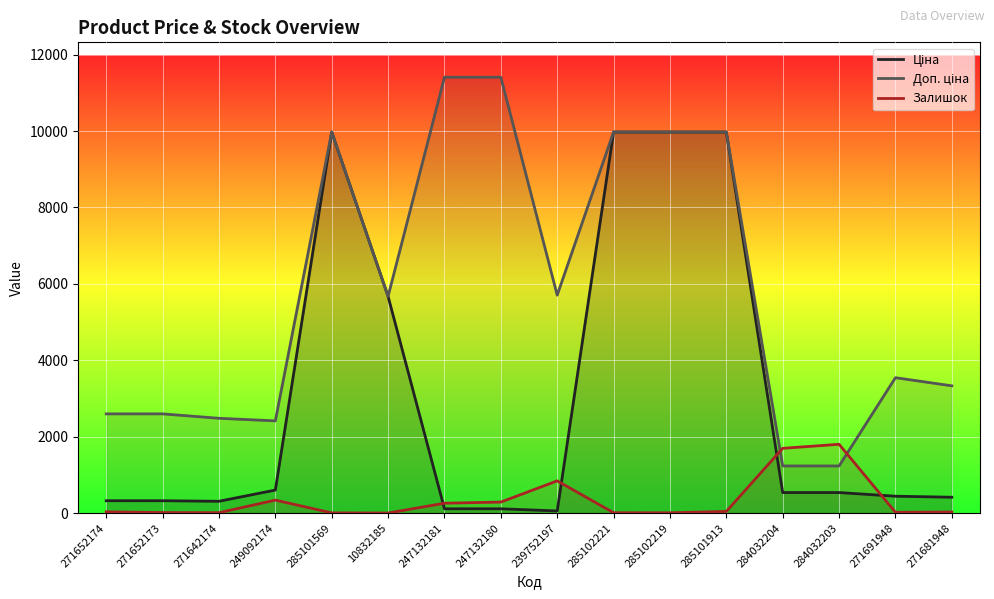

Rank the series by their average value, from lowest to highest.

Залишок, Ціна, Доп. ціна